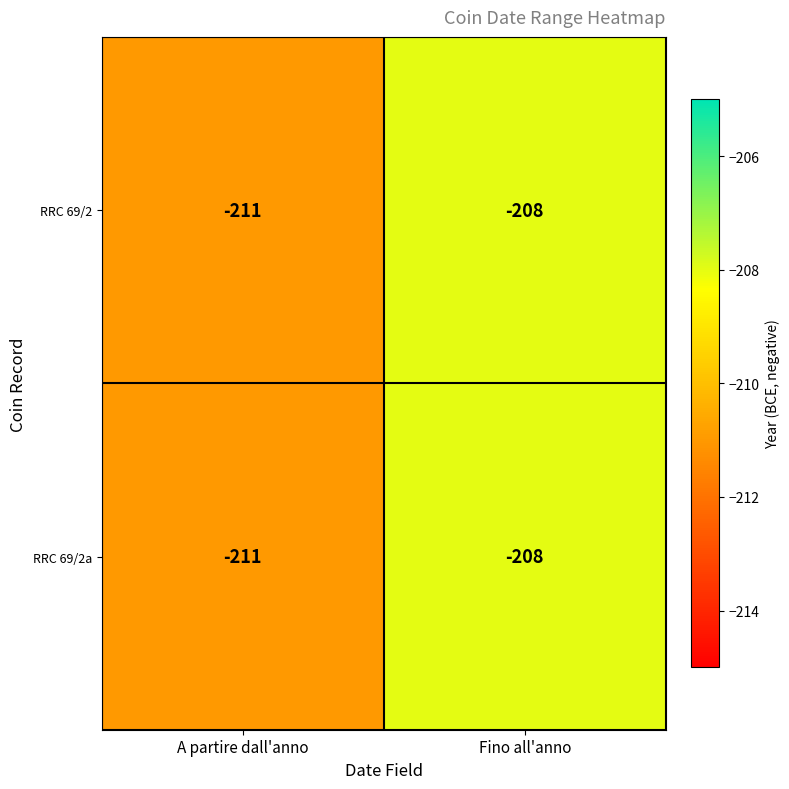

Reading left to right, transcribe all the data shown in this chart.

RRC 69/2: -211	-208
RRC 69/2a: -211	-208